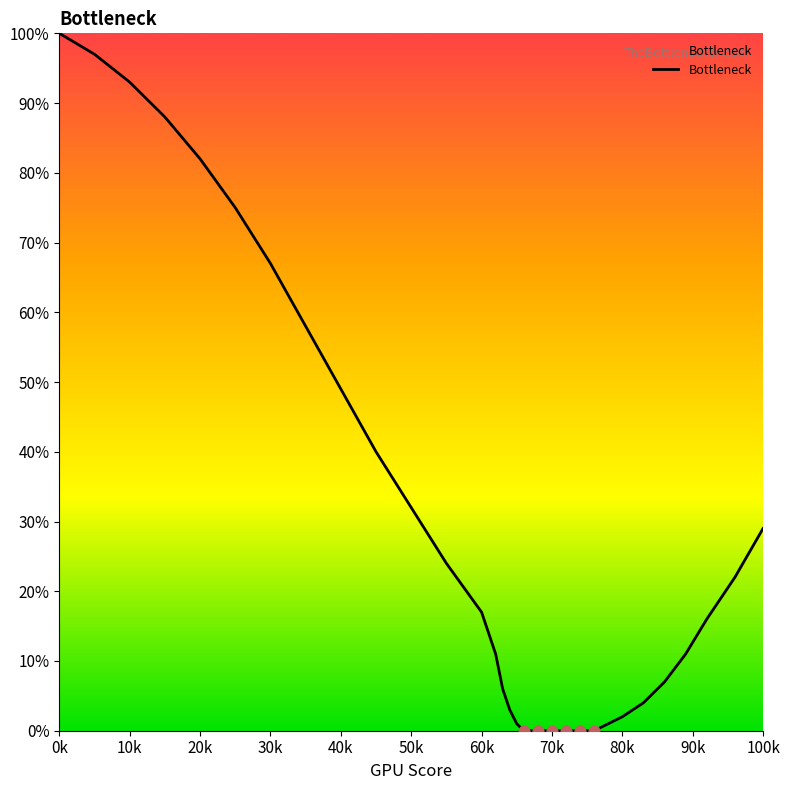

What is the greatest value displayed?

100